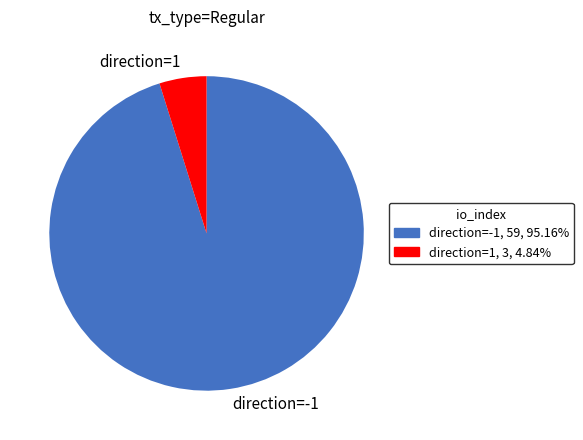

Approximately how many times larger is the value at direction=-1, 59, 95.16% compared to direction=1, 3, 4.84%?

19.7